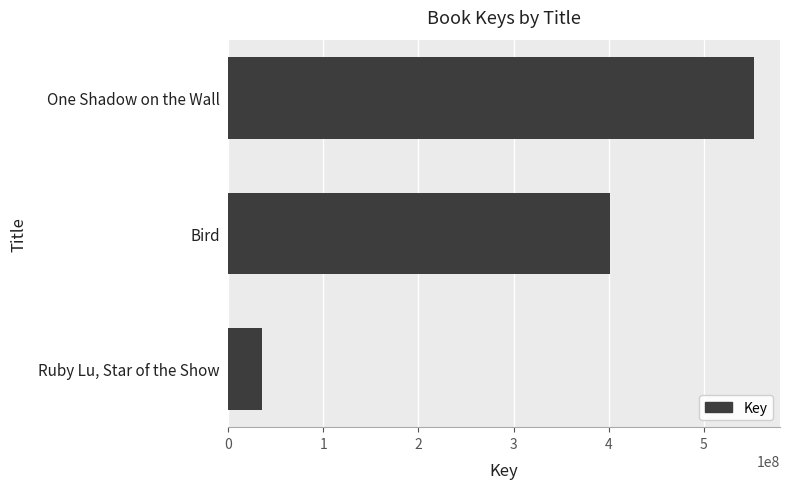

What is the greatest value displayed?

552304373